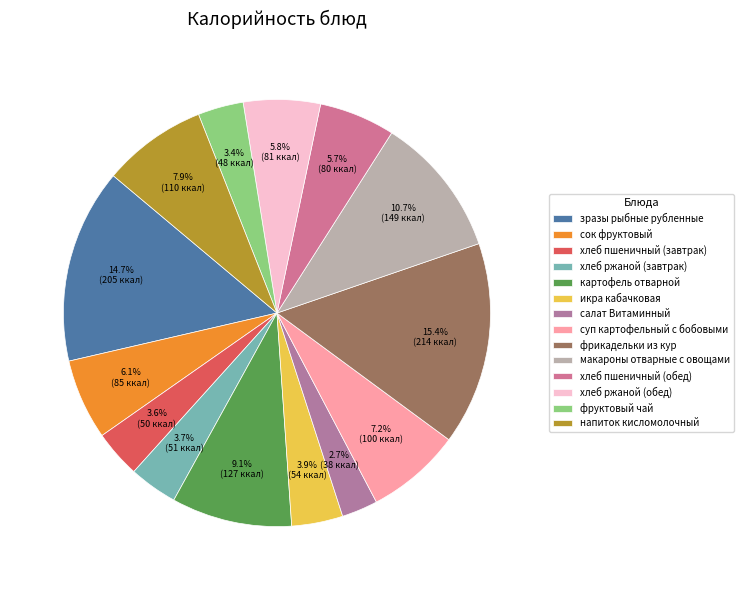

What percentage is the картофель отварной slice, to the nearest percent?

9%